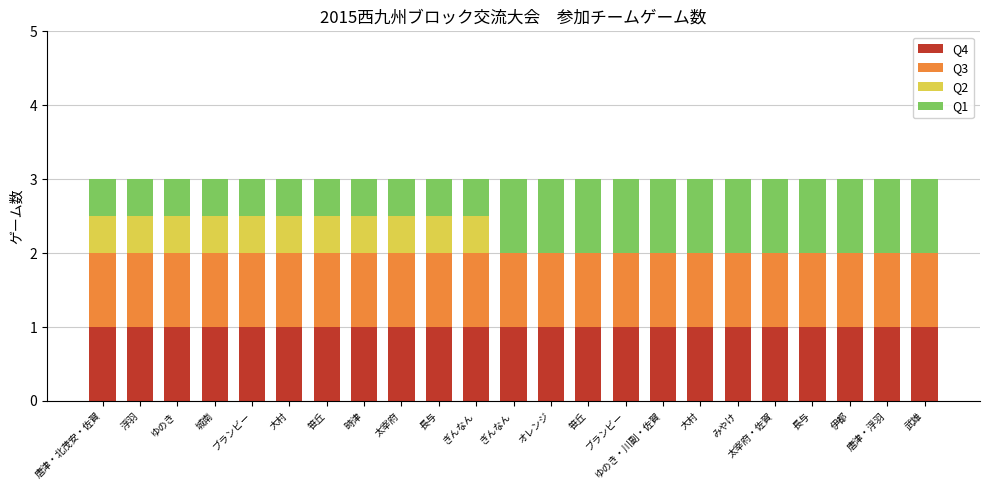

What is the value of the Q4 bar at the 3rd from the left?

1.0